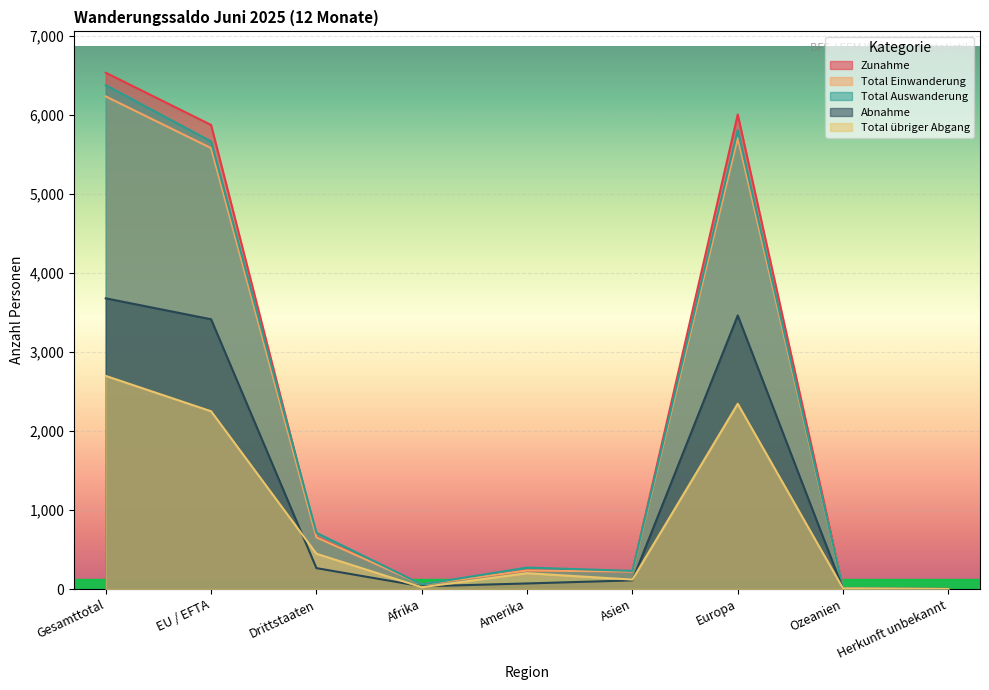

At which label does Total übriger Abgang reach its peak?

Gesamttotal